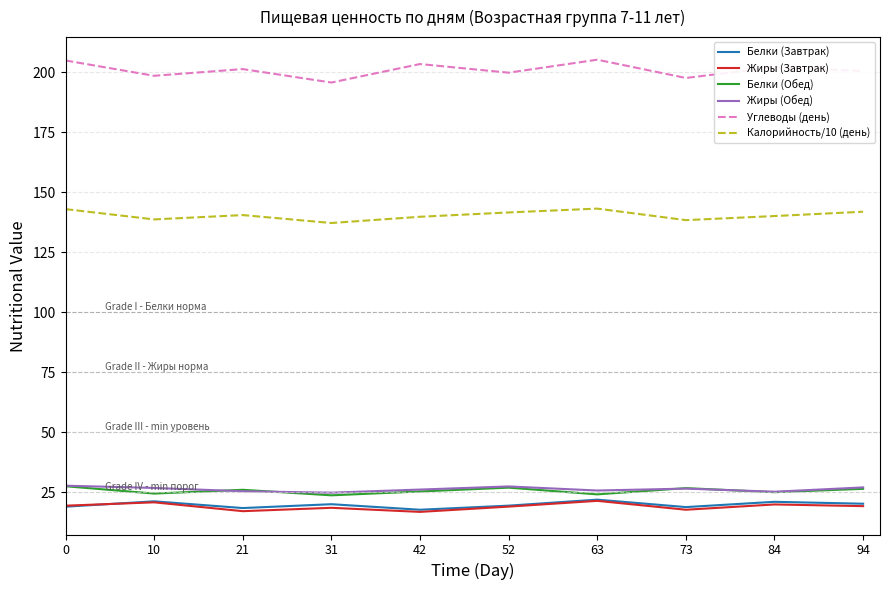

How many series are shown in this chart?

6